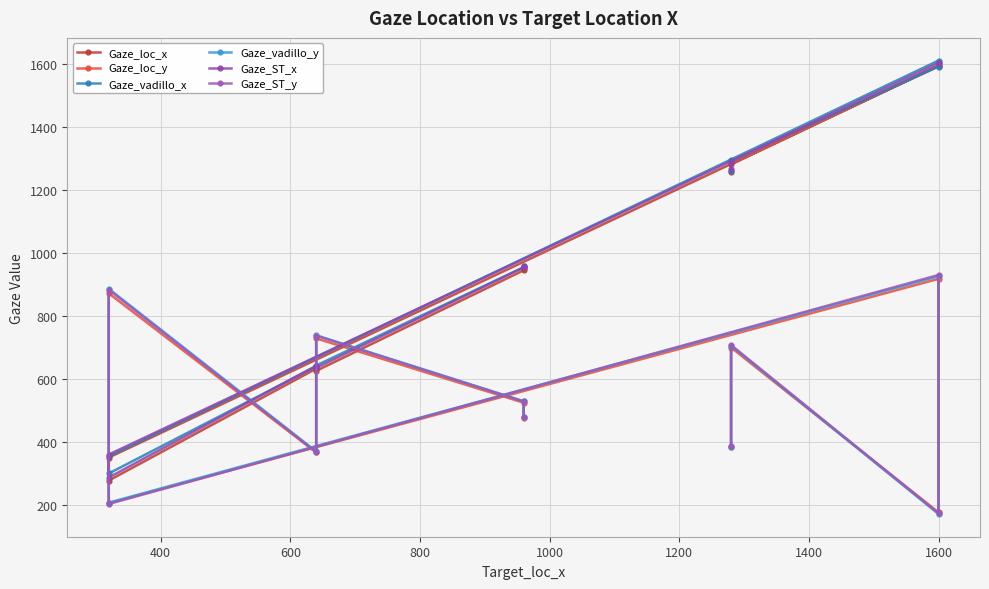

Is it true that Gaze_vadillo_x equals 144.1 at 1400?

False